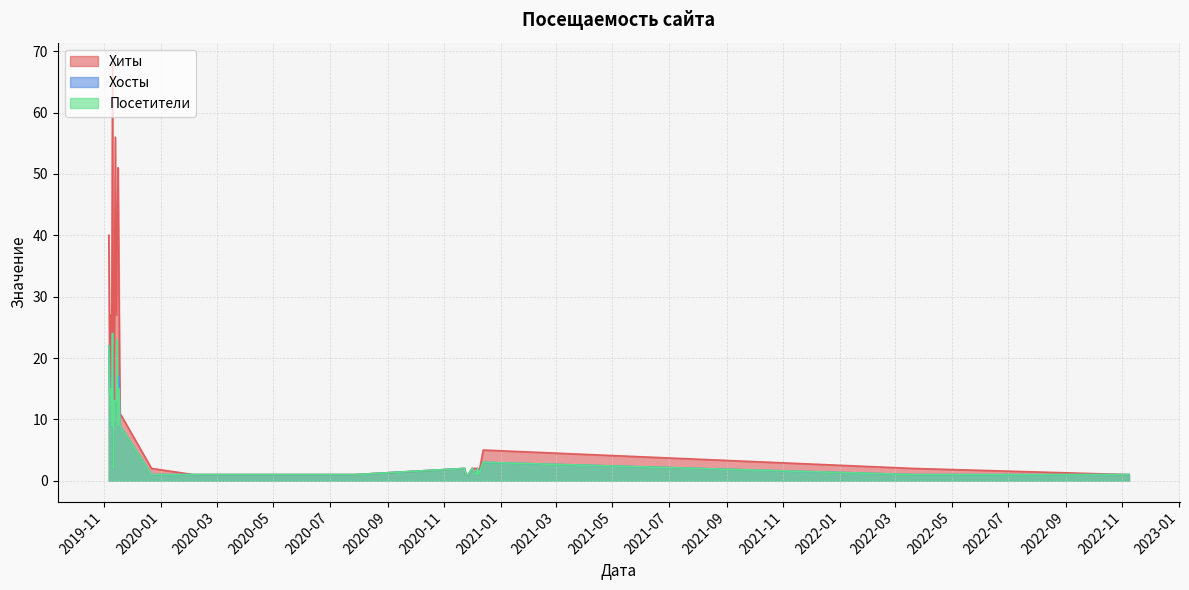

Is it true that Посетители equals 0 at 15?

False